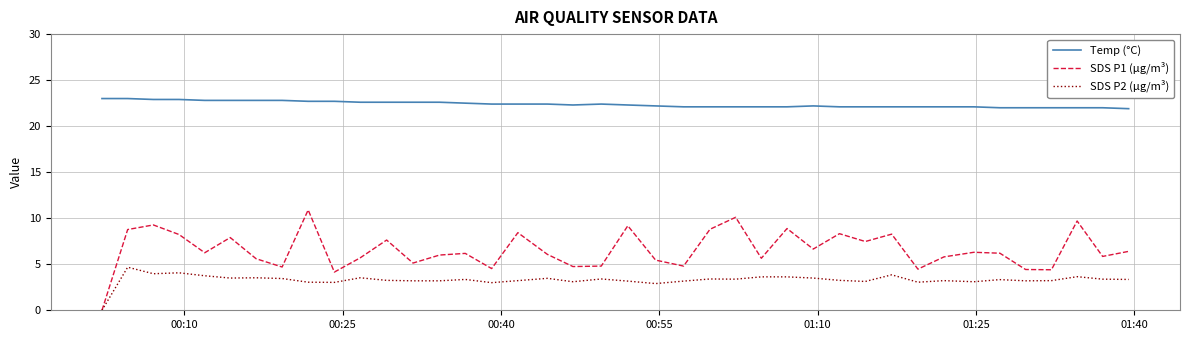

Rank the series by their maximum value, from highest to lowest.

Temp (°C), SDS P1 (µg/m³), SDS P2 (µg/m³)